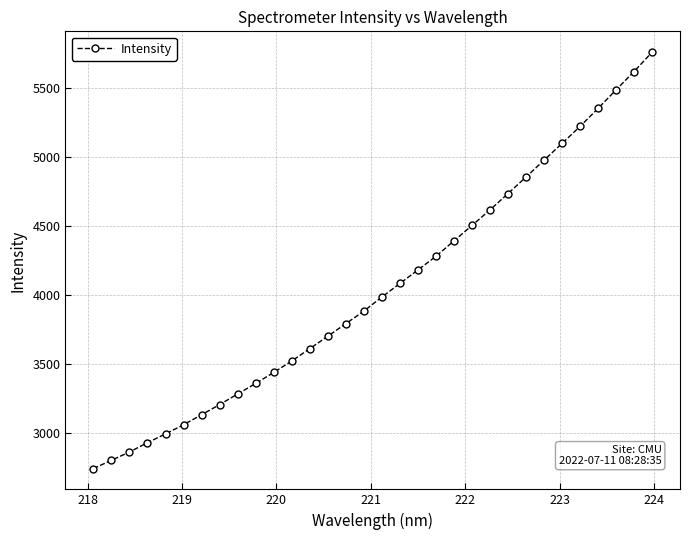

What is the difference between the maximum and minimum values?

3014.0